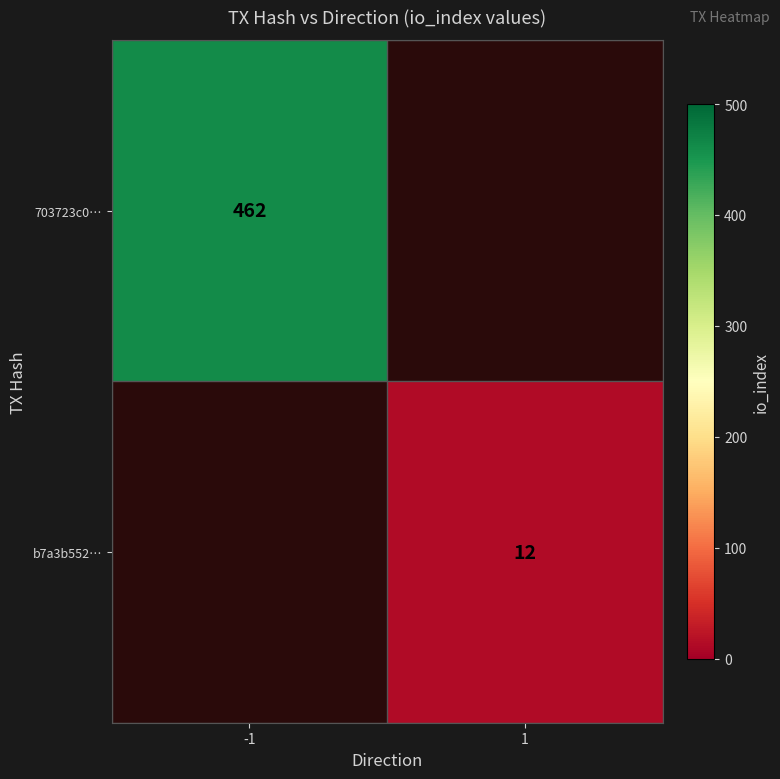

True or false: 703723c0… has a value of 462 at -1.

True